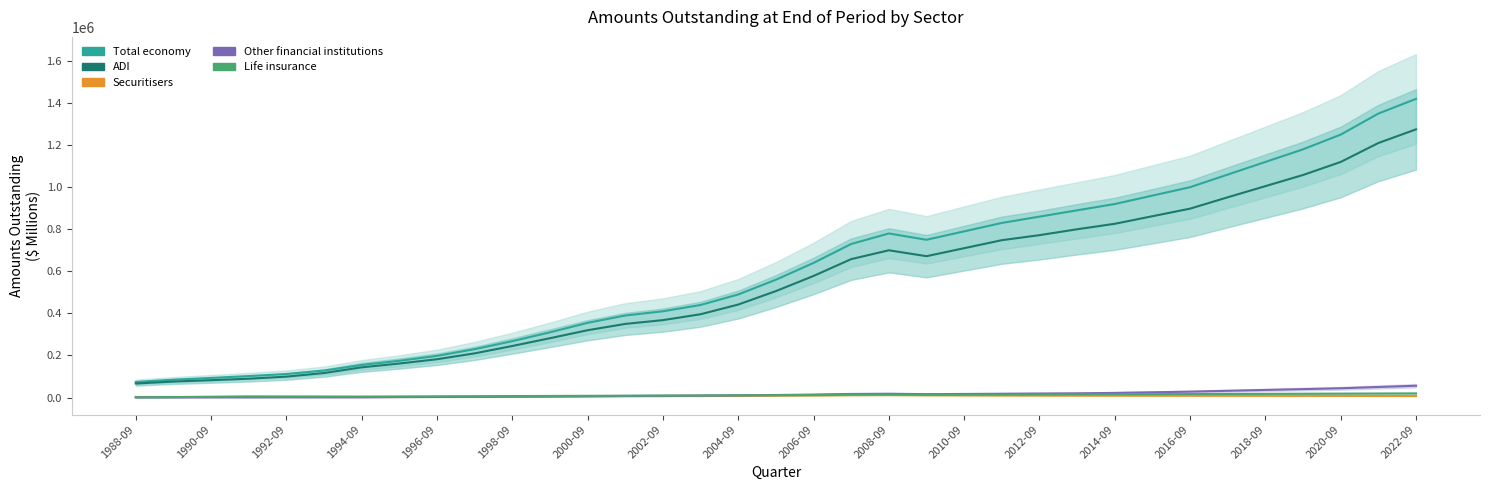

The value of Securitisers at 1995-09 is 2855. True or false?

True